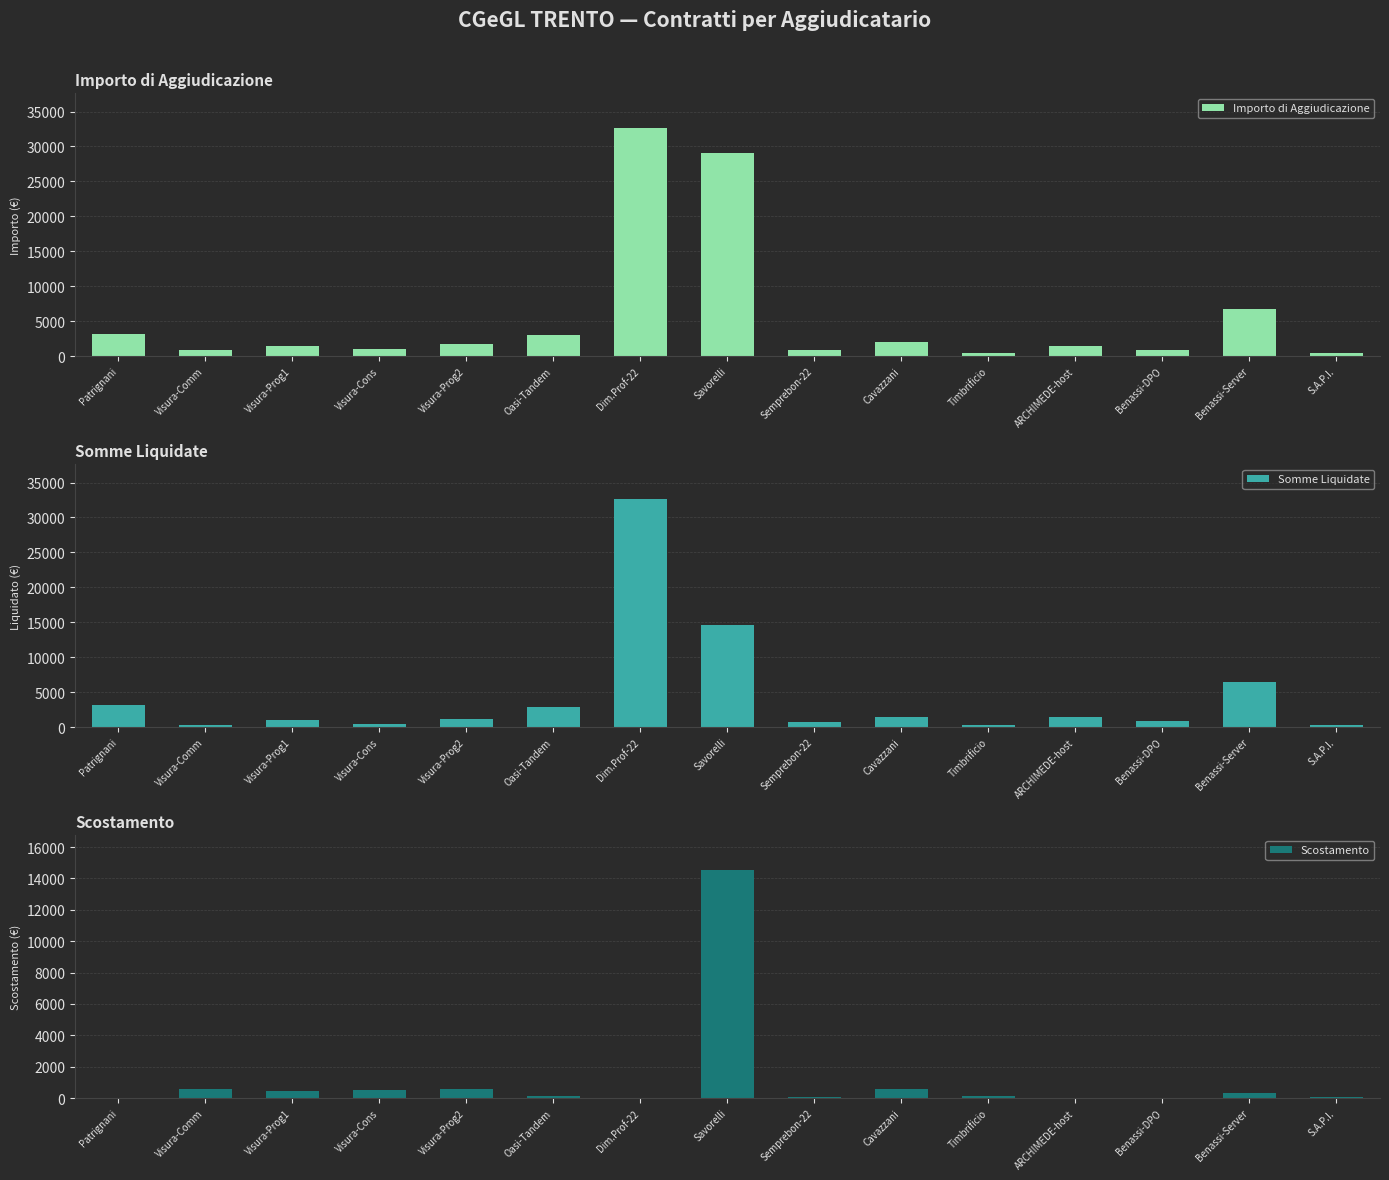

What is the label of the 12th bar from the right?

Visura-Cons